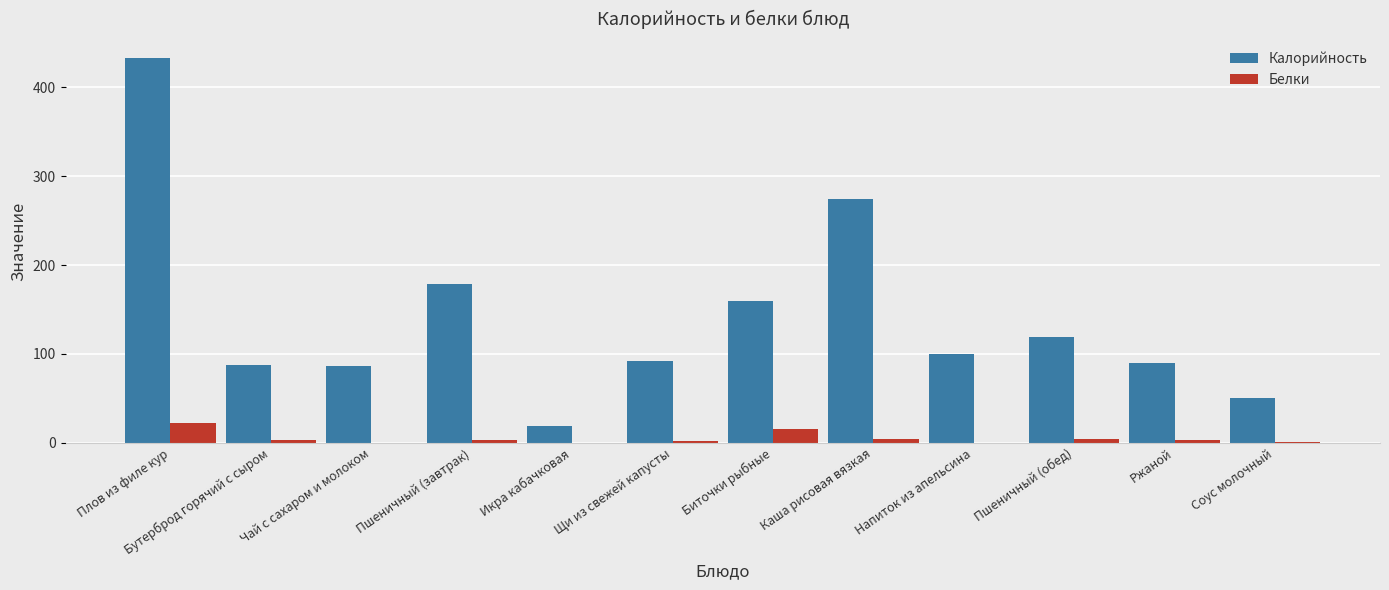

Is the value of Белки at Напиток из апельсина greater than the value of Калорийность at Биточки рыбные?

No